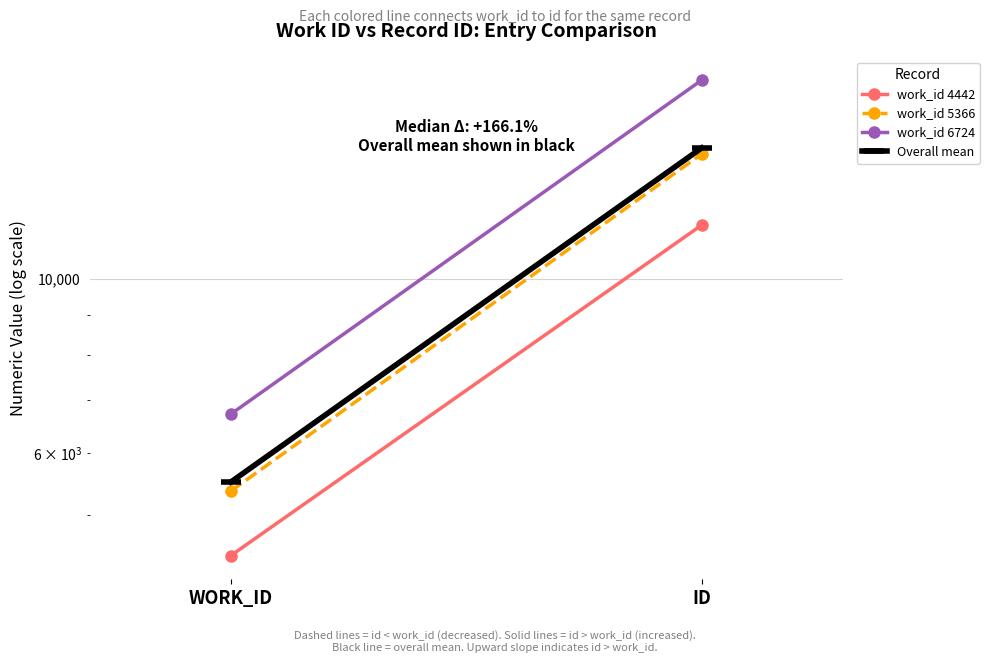

How many values in the work_id 4442 series are below 11696?

1